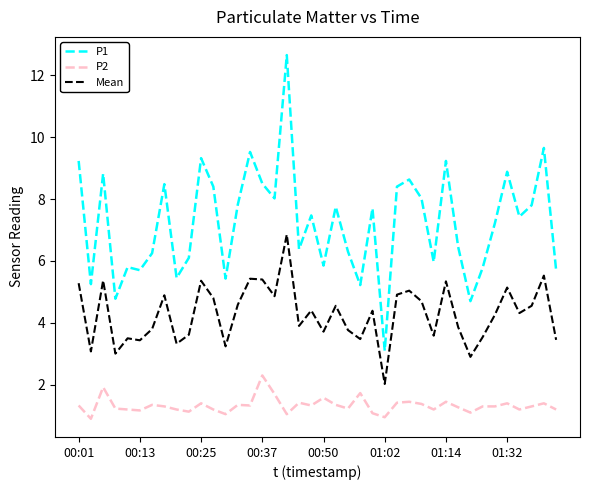

Which series has the largest total across all categories?

P1